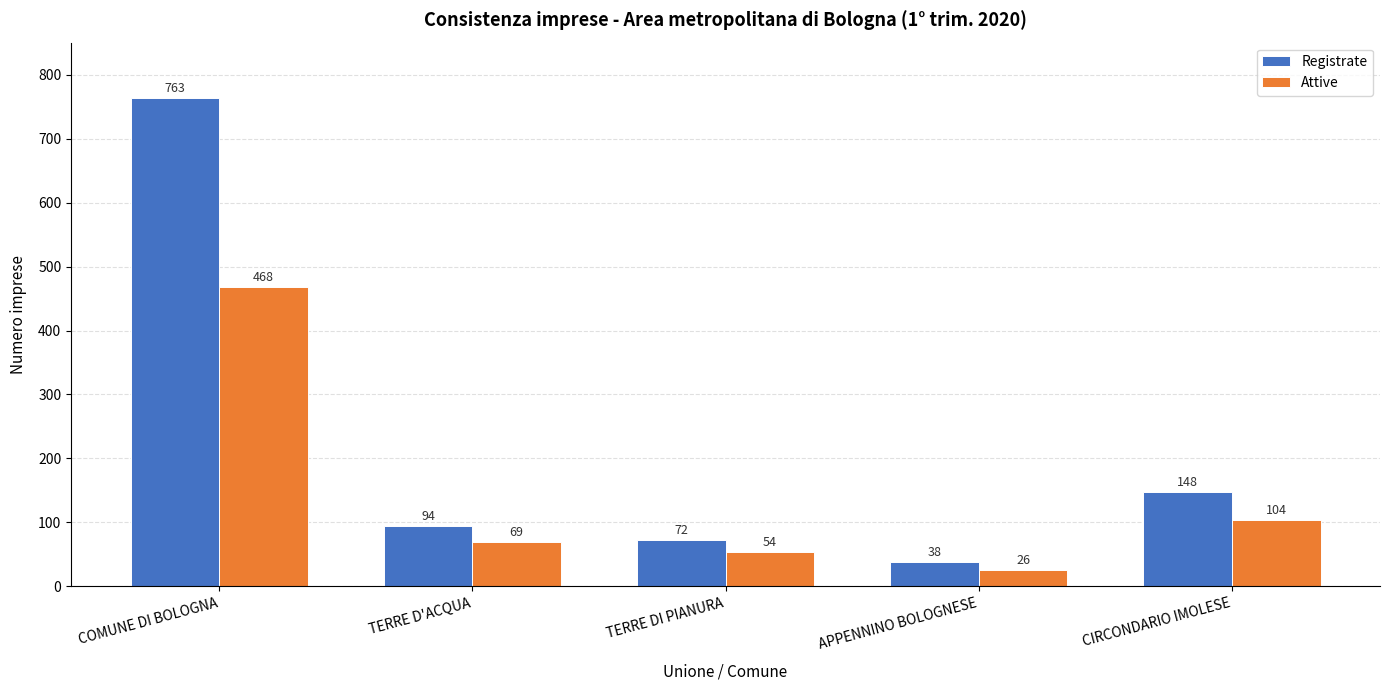

What is the greatest value displayed?

763